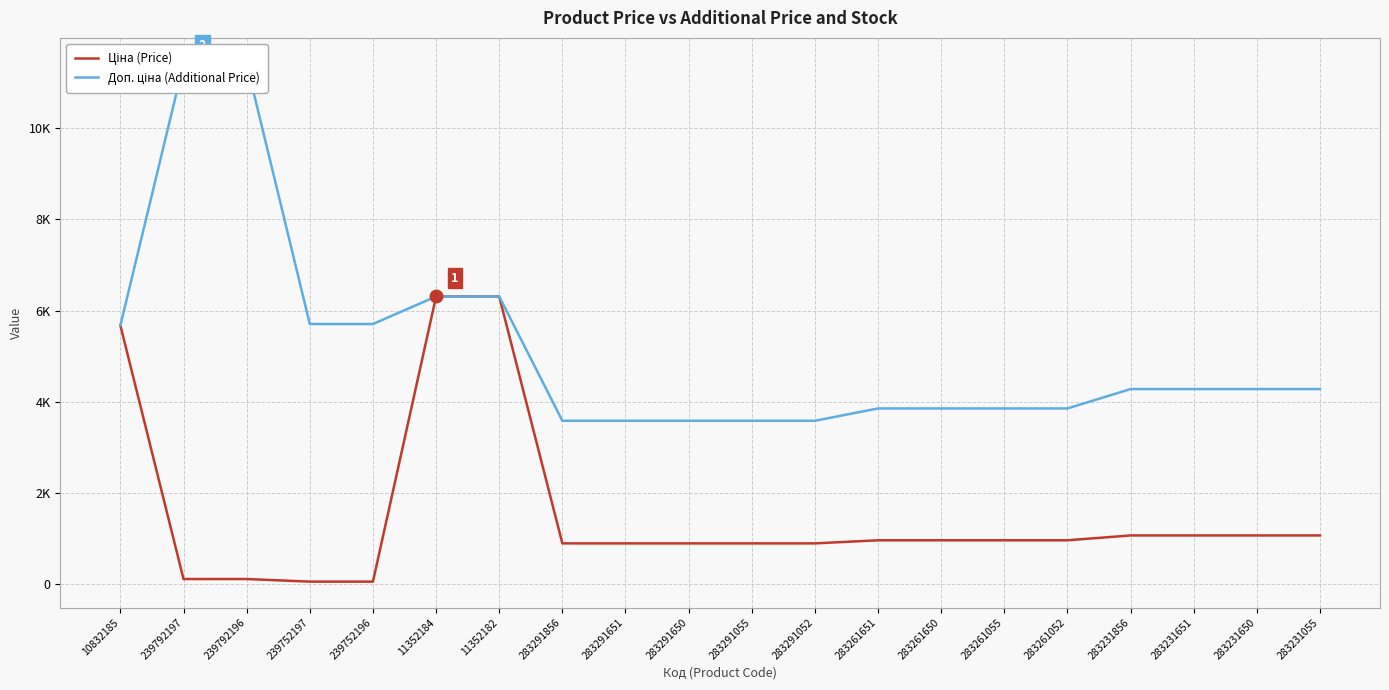

What is the difference between the Доп. ціна (Additional Price) values at 283261055 and 239792197?

7556.0